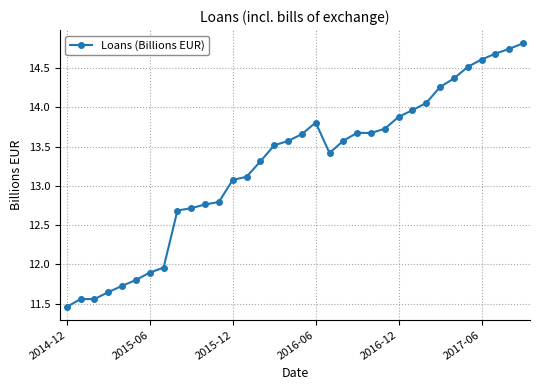

What is the sum of all values?

450.6